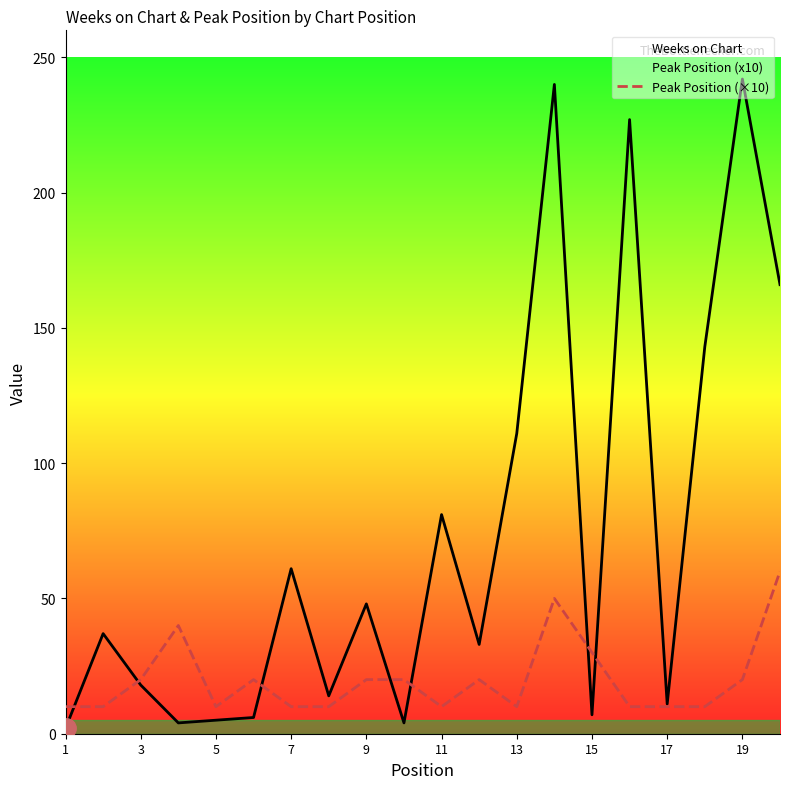

What are all the series names shown in the legend?

Weeks on Chart, Peak Position (×10)